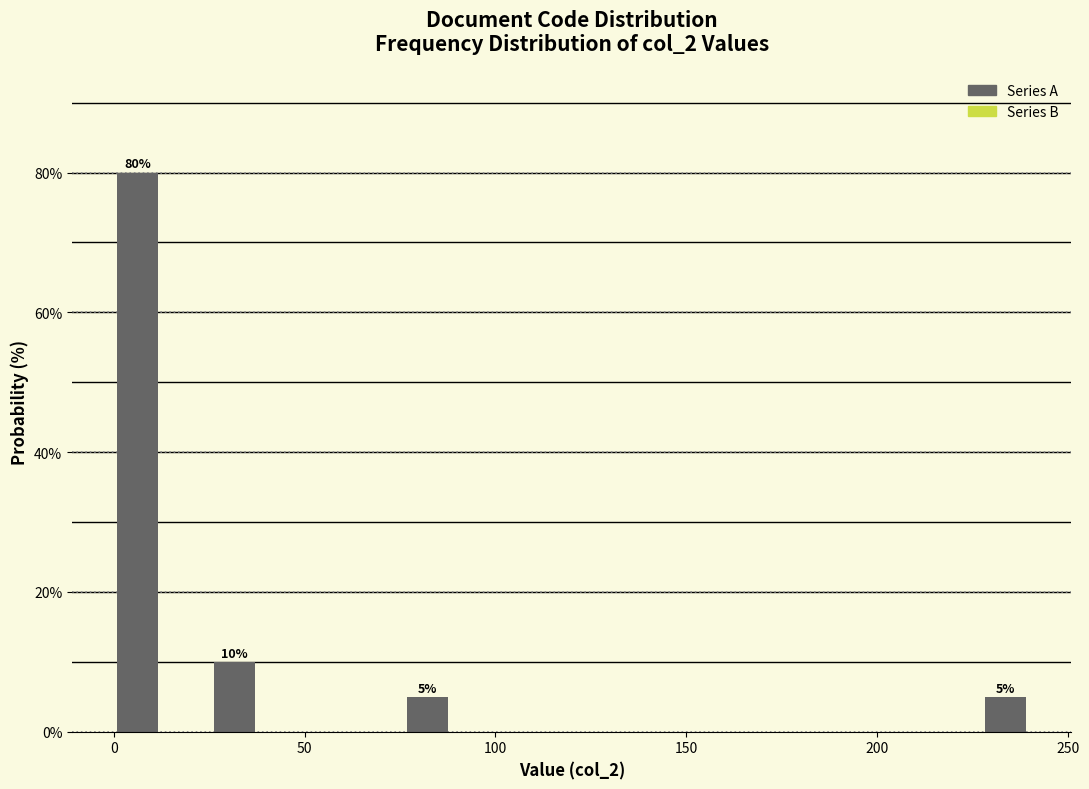

Read against the x-axis, roughly where is the centre of the tallest bar?

5